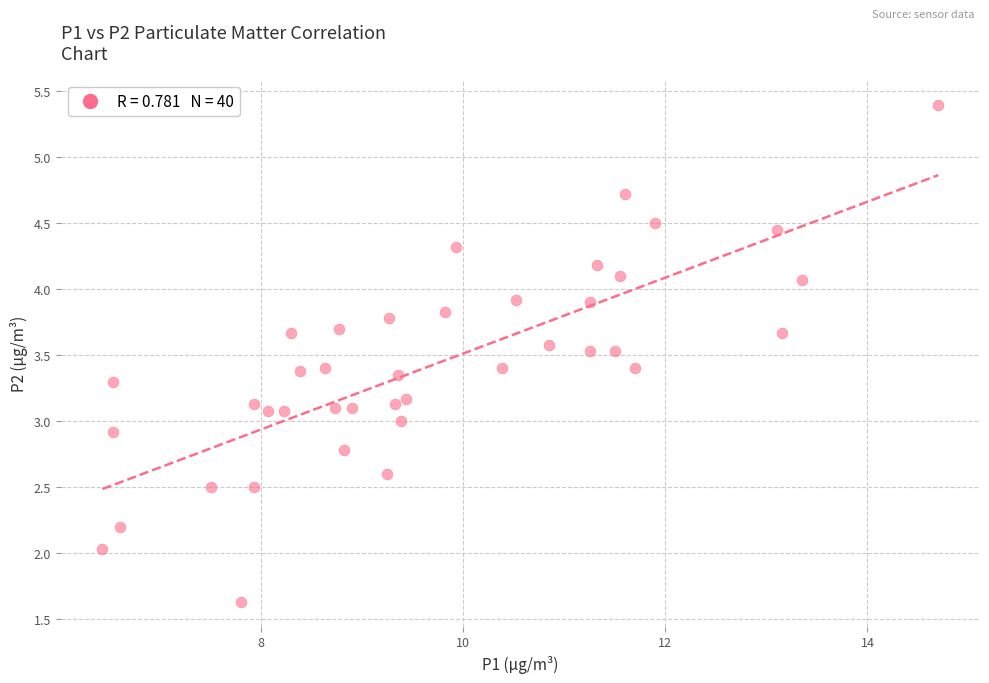

What is the range of Y values (max minus min)?

3.8